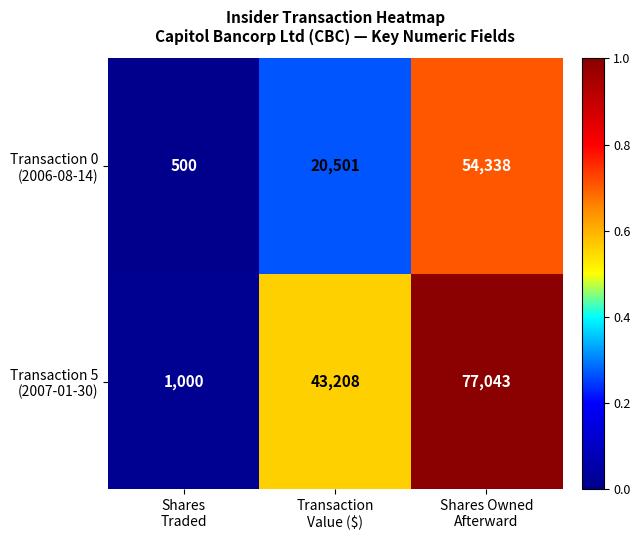

What is the greatest value displayed?

77043